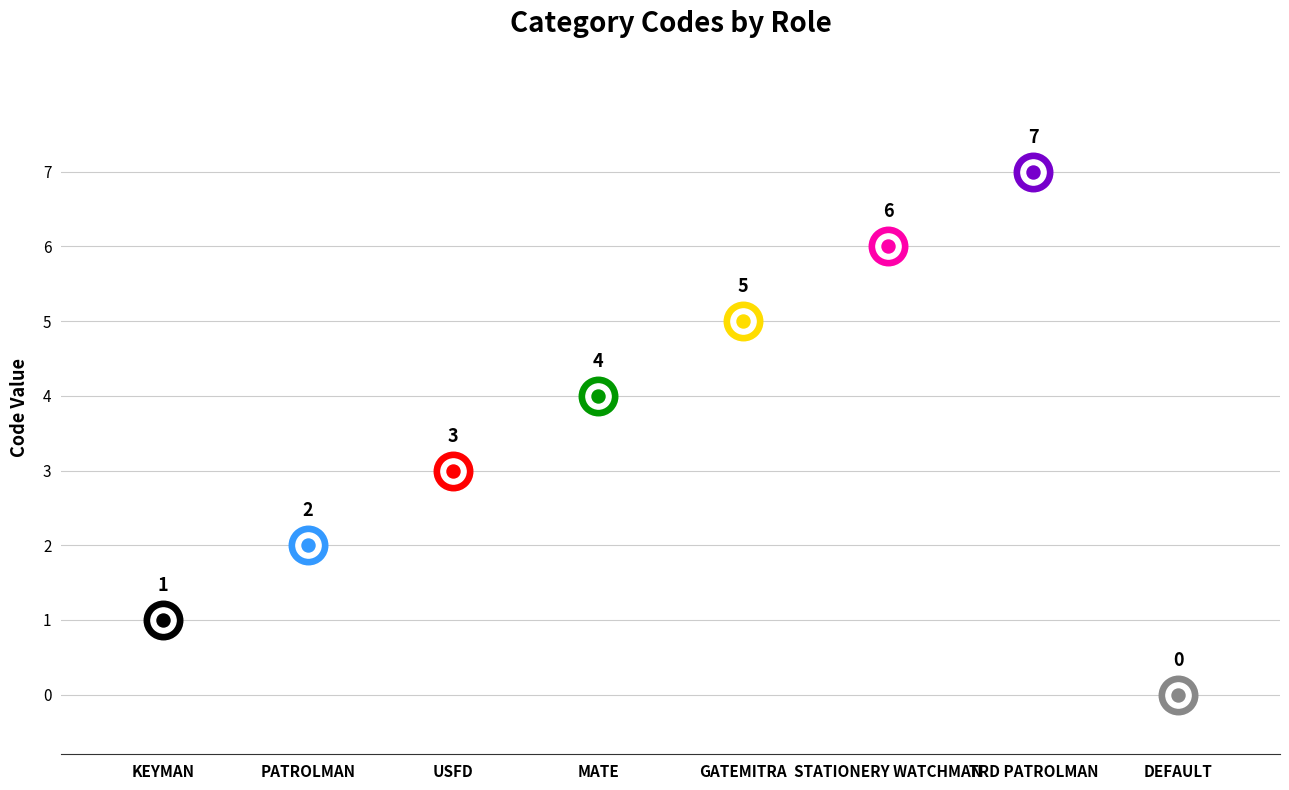

What is the ratio of the value at USFD to the value at GATEMITRA?

0.6